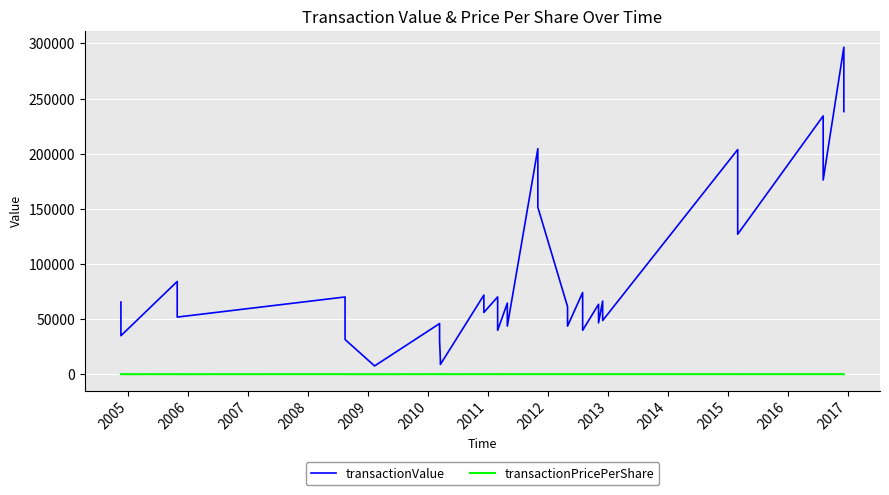

True or false: transactionPricePerShare and transactionValue intersect in this chart.

False